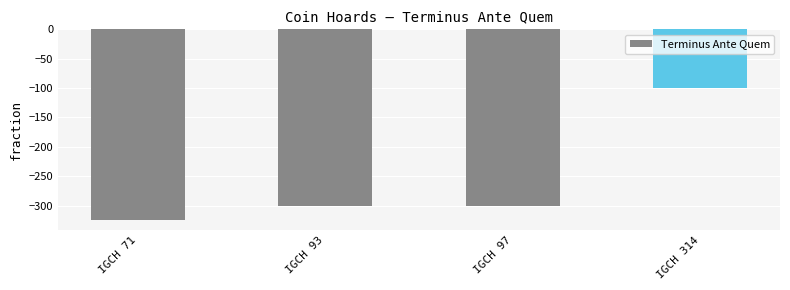

What is the difference between the values at IGCH 314 and IGCH 93?

200